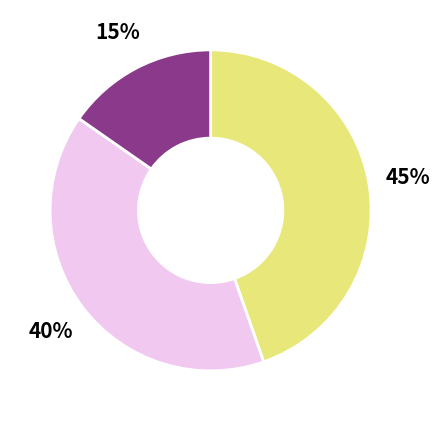

Is there any slice that represents more than half of the pie?

No